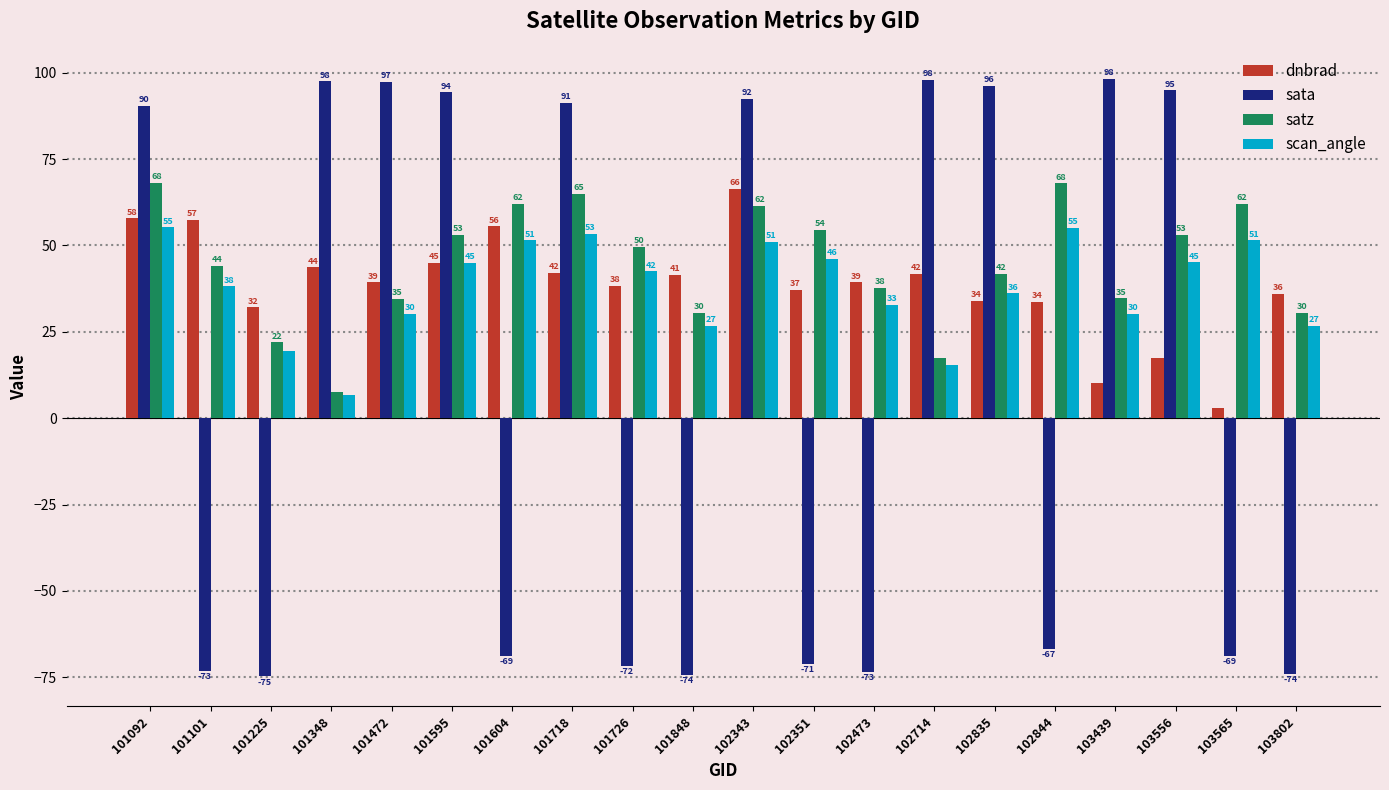

True or false: dnbrad has a value of 10.1 at 103439.

True